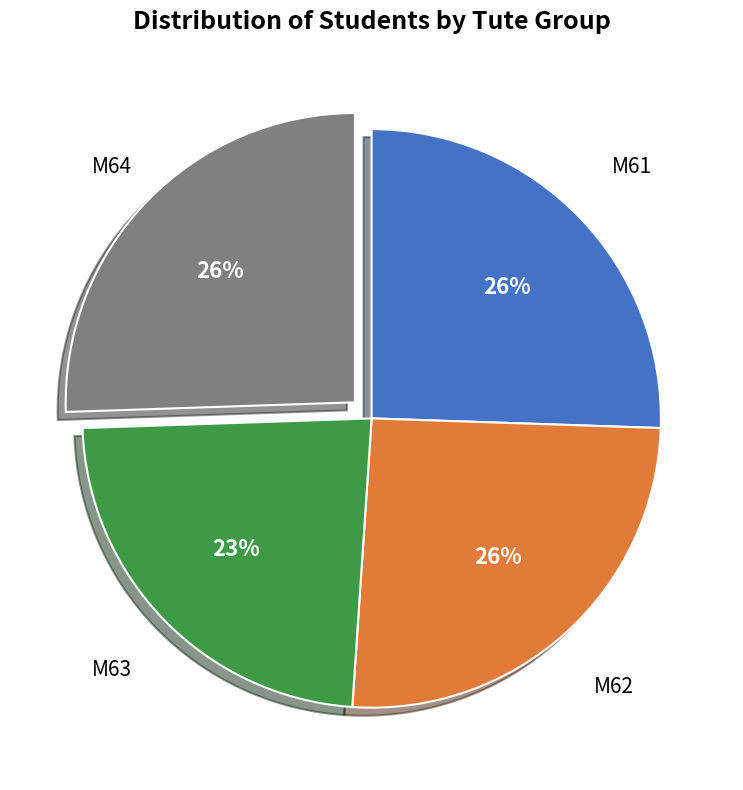

Is there any slice that represents more than half of the pie?

No